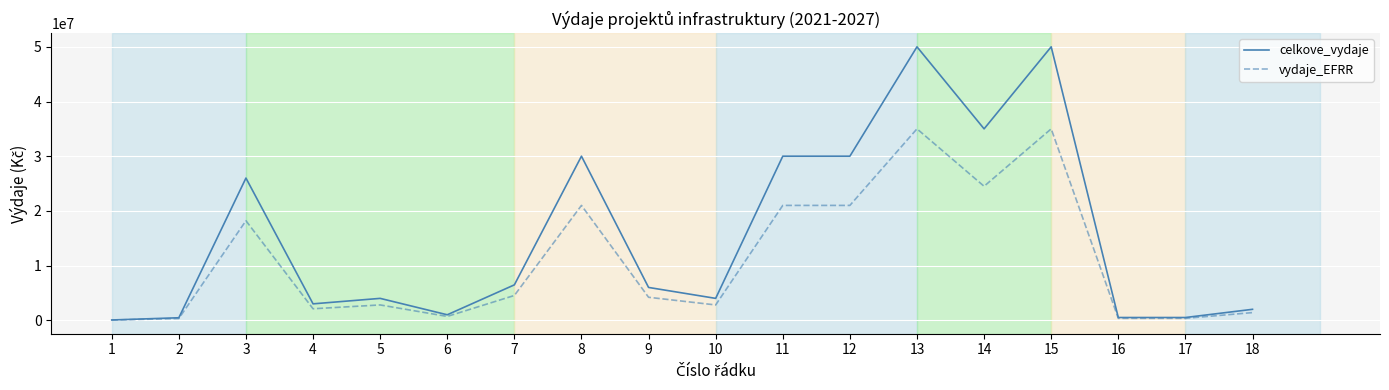

What is the sum of all celkove_vydaje values?

278977247.0